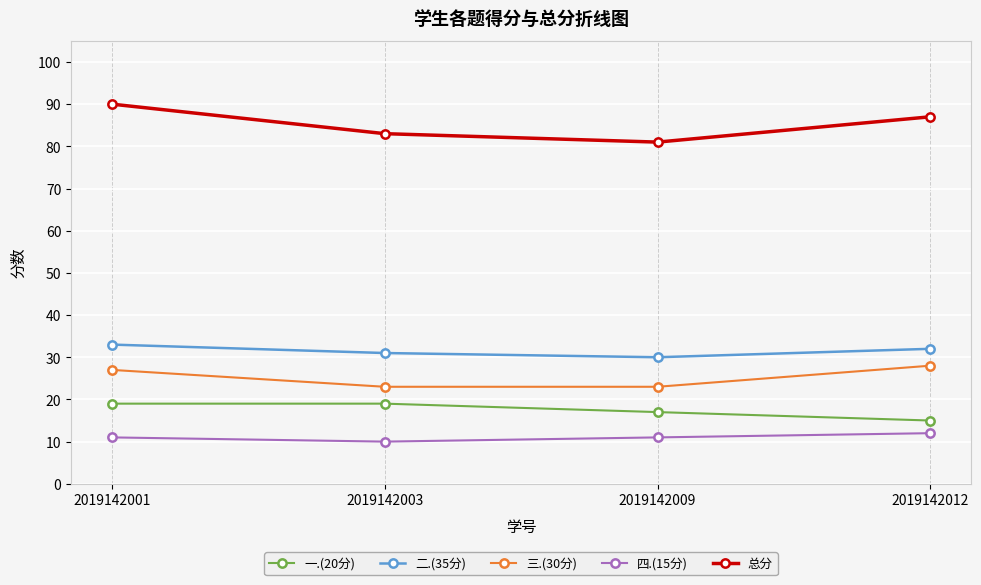

How many values in the 三.(30分) series are below 27?

2